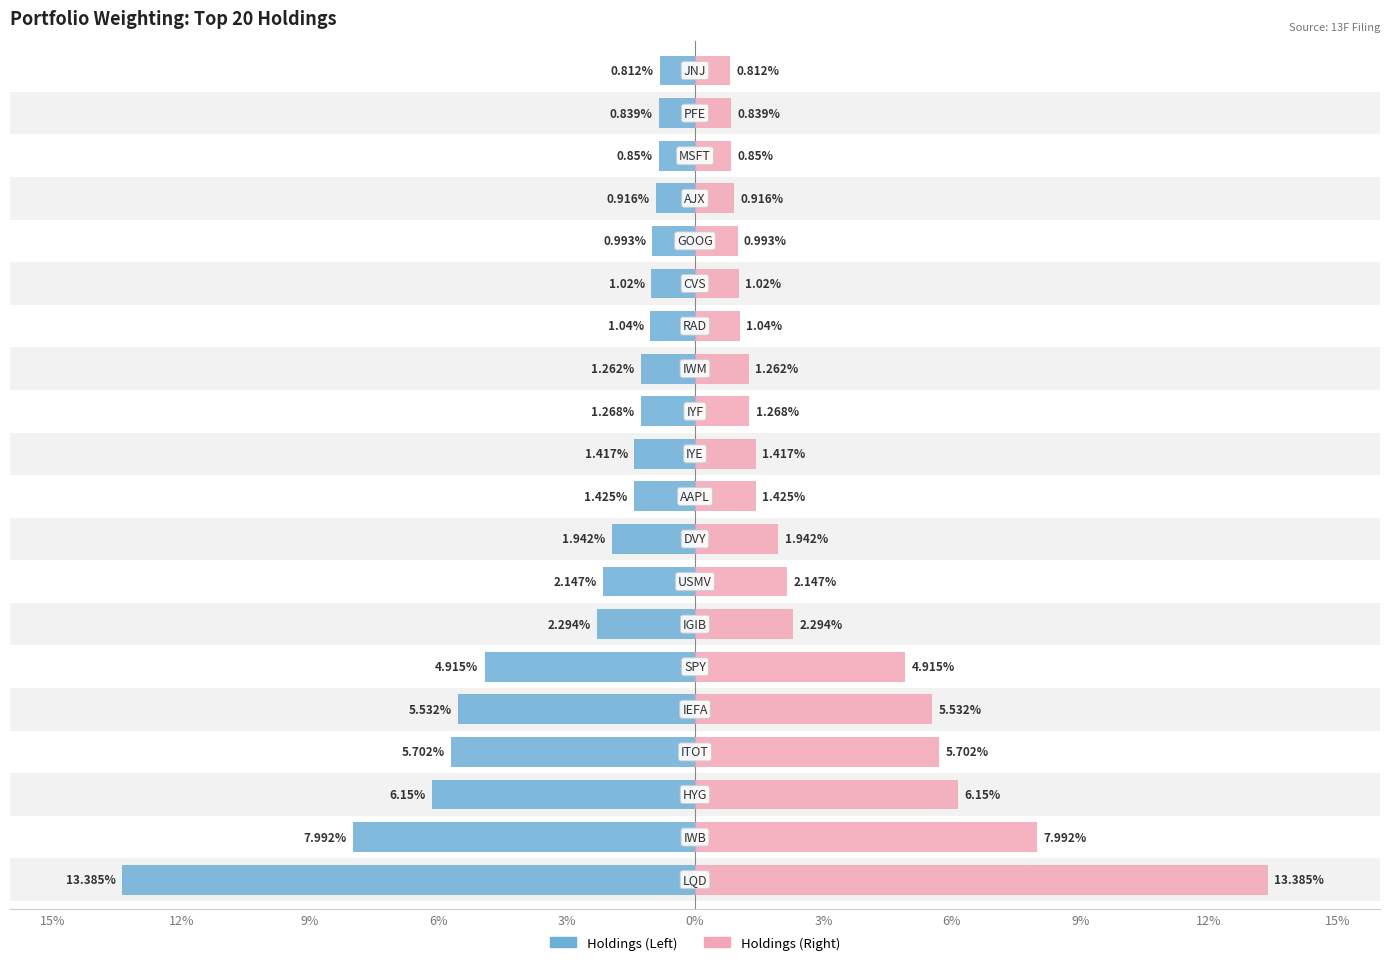

Which series has the widest spread of values?

Value (Left)